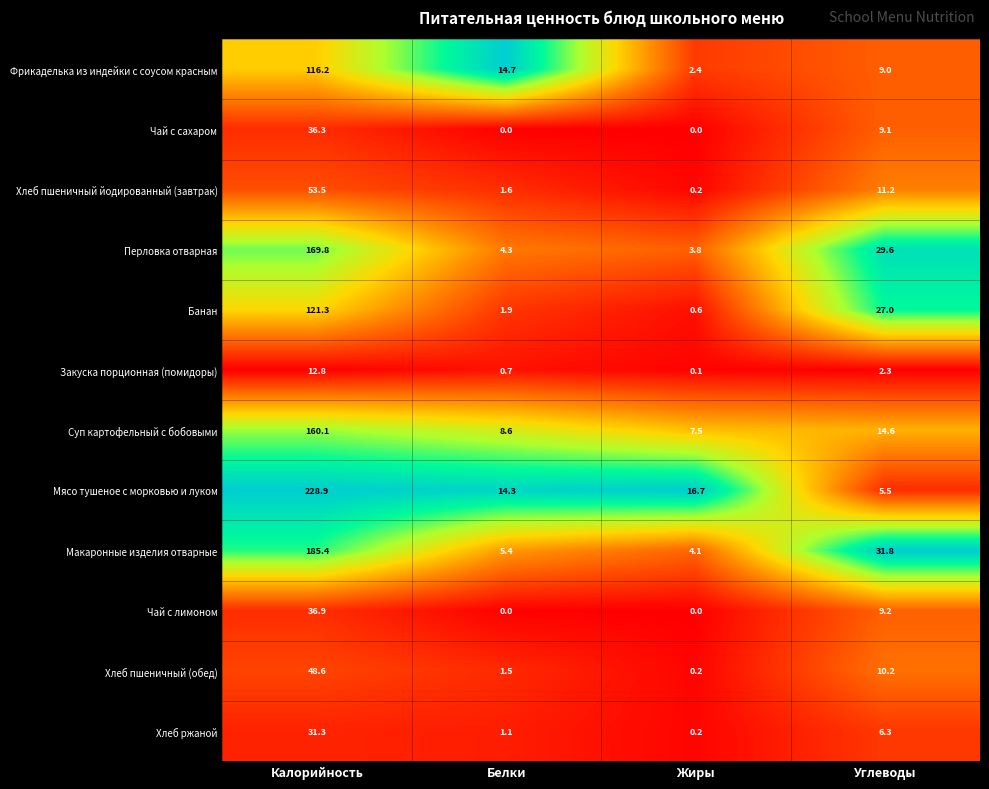

Which series has the widest spread of values?

Мясо тушеное с морковью и луком